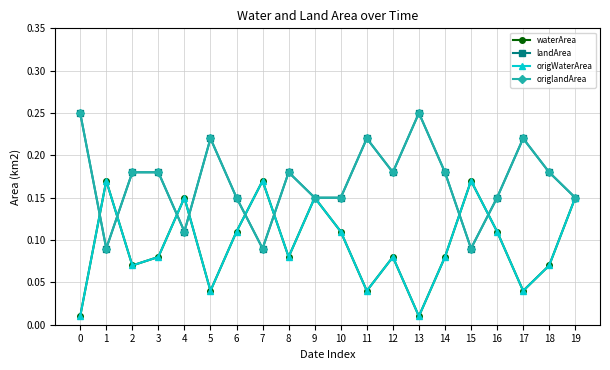

Does the chart have visible grid lines?

Yes